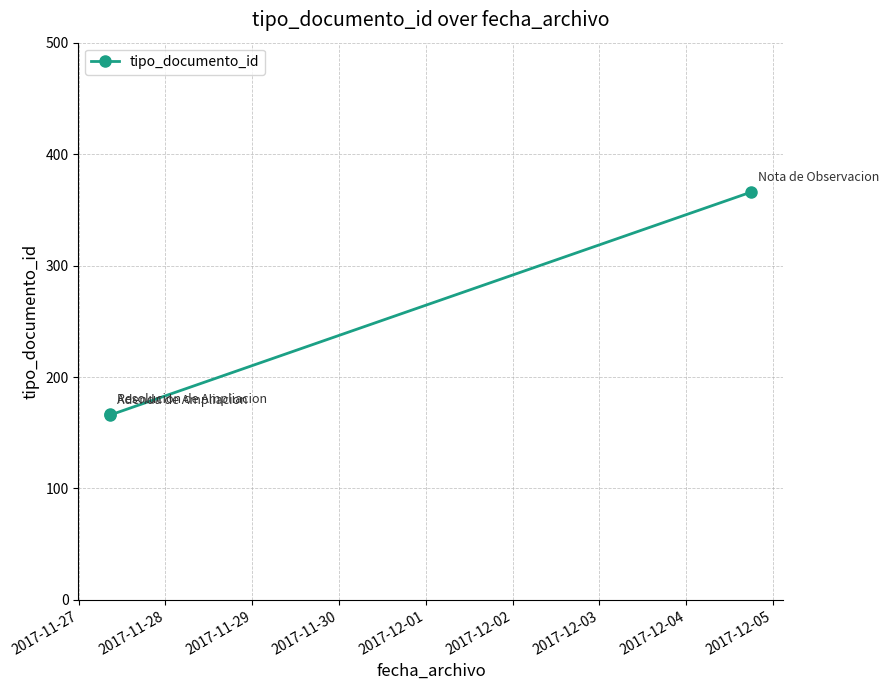

What is the minimum value shown in the chart?

166